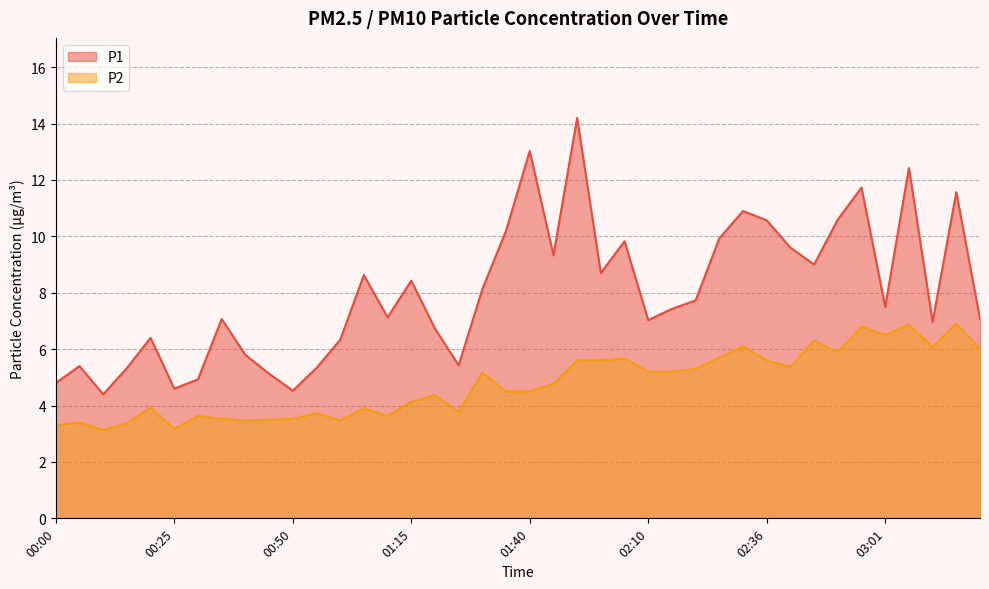

How many data points does each series have?

40